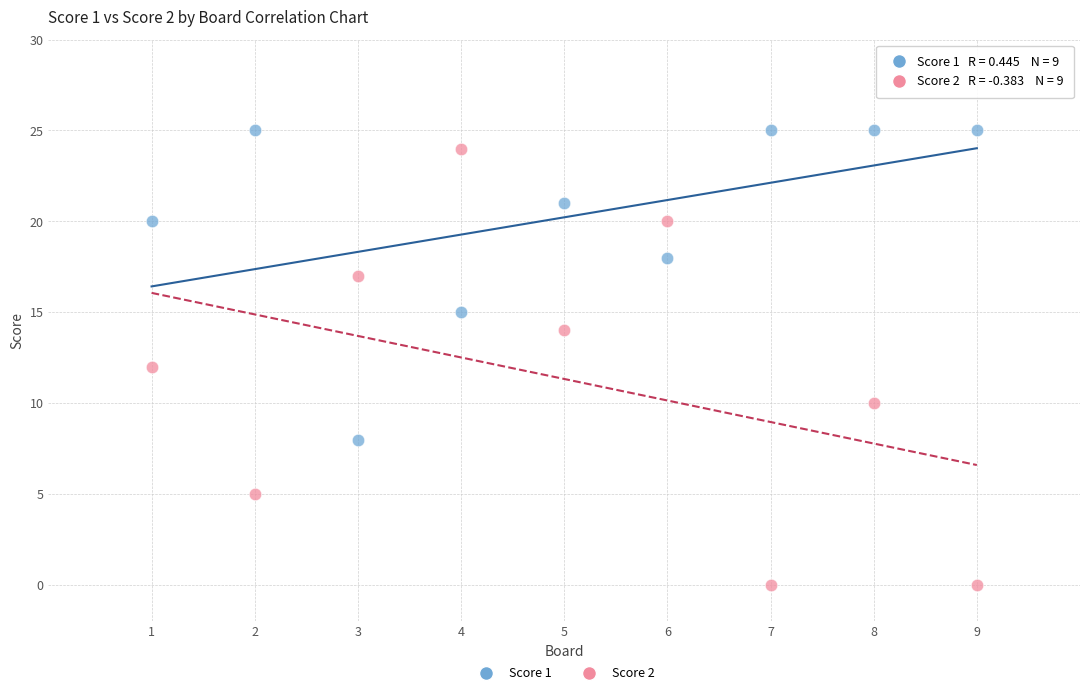

What are all the series names shown in the legend?

Score 1, Score 2